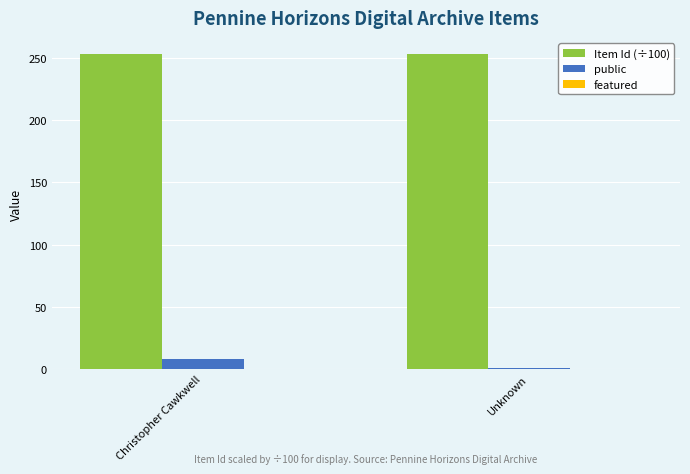

Rank the series by their maximum value, from lowest to highest.

public, Item Id (÷100)